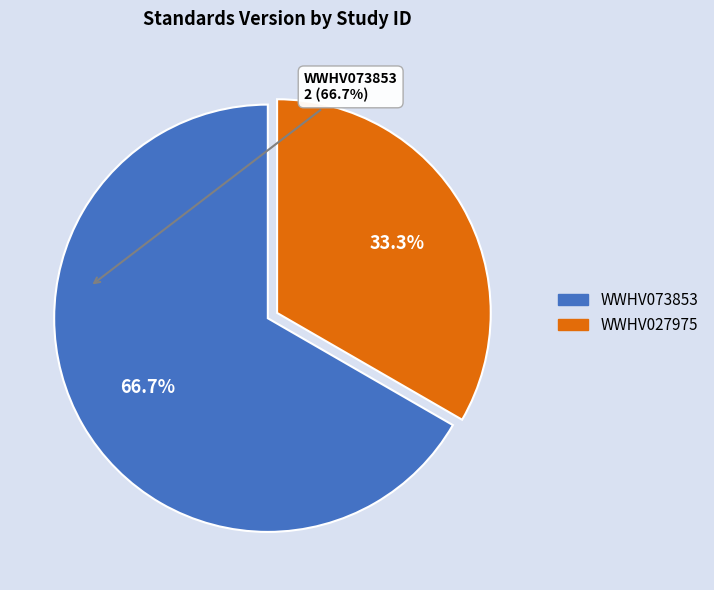

True or false: WWHV027975 accounts for 39% of the total.

False